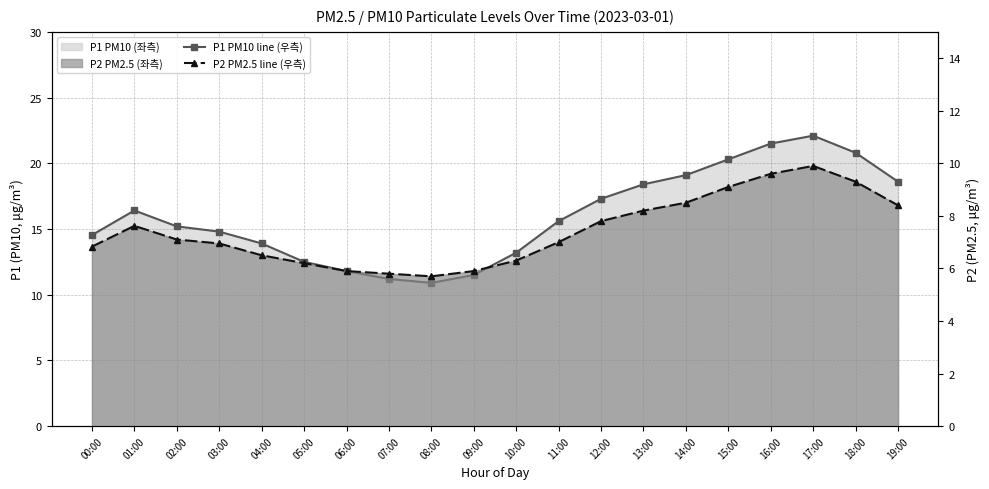

Reading left to right, extract all data points from this chart.

P1 (PM10) line: 00:00=14.5	01:00=16.4	02:00=15.2	03:00=14.8	04:00=13.9	05:00=12.5	06:00=11.8	07:00=11.2	08:00=10.9	09:00=11.5	10:00=13.2	11:00=15.6	12:00=17.3	13:00=18.4	14:00=19.1	15:00=20.3	16:00=21.5	17:00=22.1	18:00=20.8	19:00=18.6
P2 (PM2.5) line: 00:00=6.8	01:00=7.6	02:00=7.1	03:00=7.0	04:00=6.5	05:00=6.2	06:00=5.9	07:00=5.8	08:00=5.7	09:00=5.9	10:00=6.3	11:00=7.0	12:00=7.8	13:00=8.2	14:00=8.5	15:00=9.1	16:00=9.6	17:00=9.9	18:00=9.3	19:00=8.4